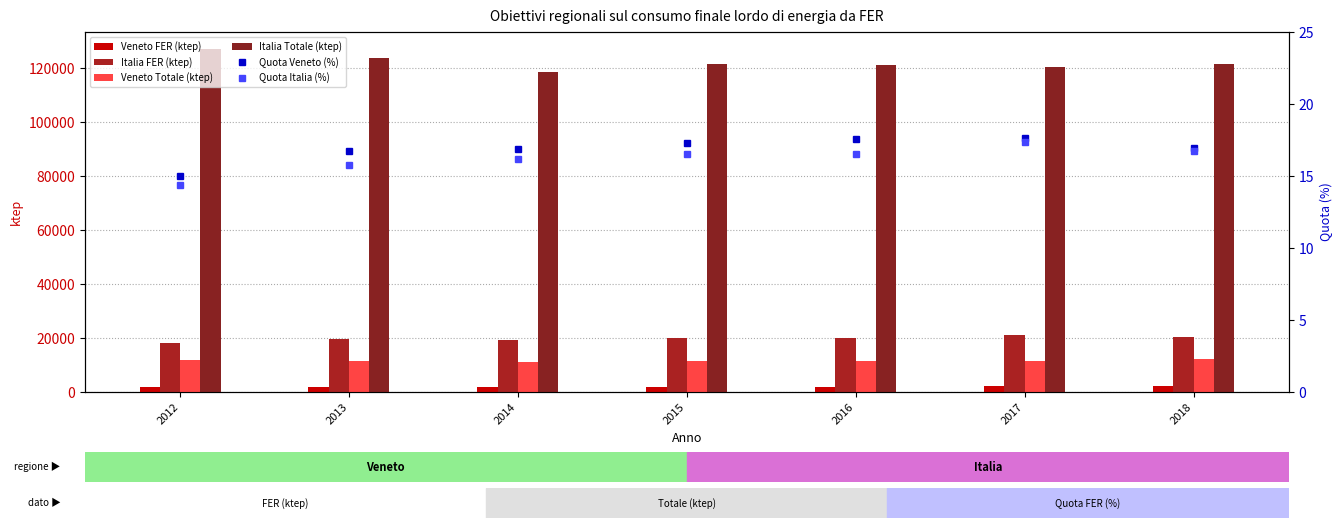

At which label does Veneto FER (ktep) first exceed 2017?

2016